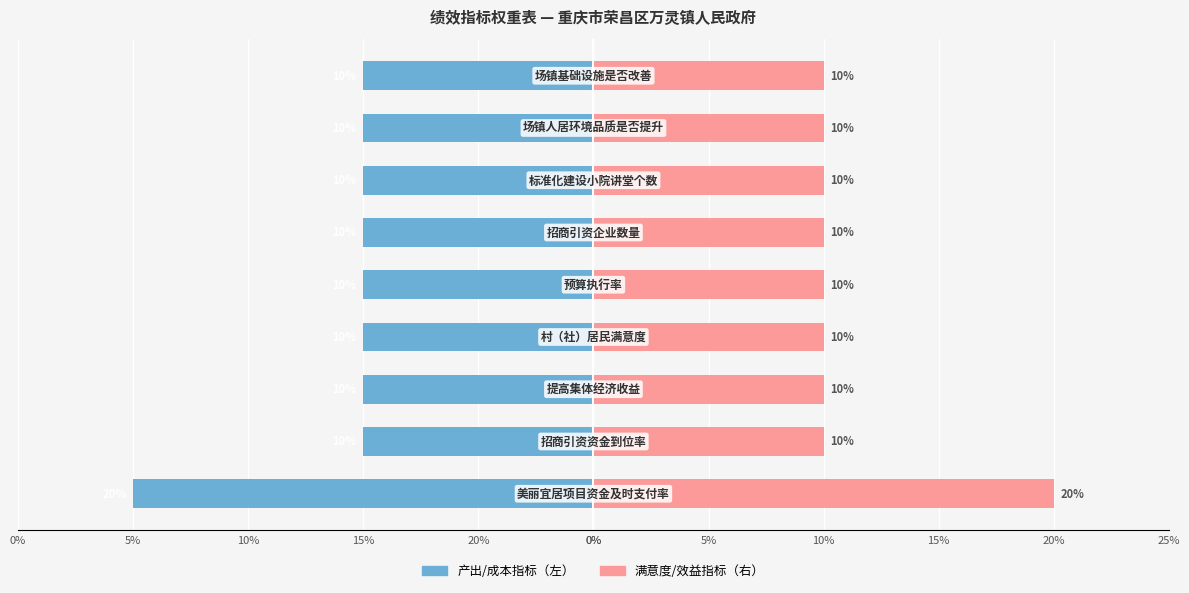

How many bars are there in each group?

2